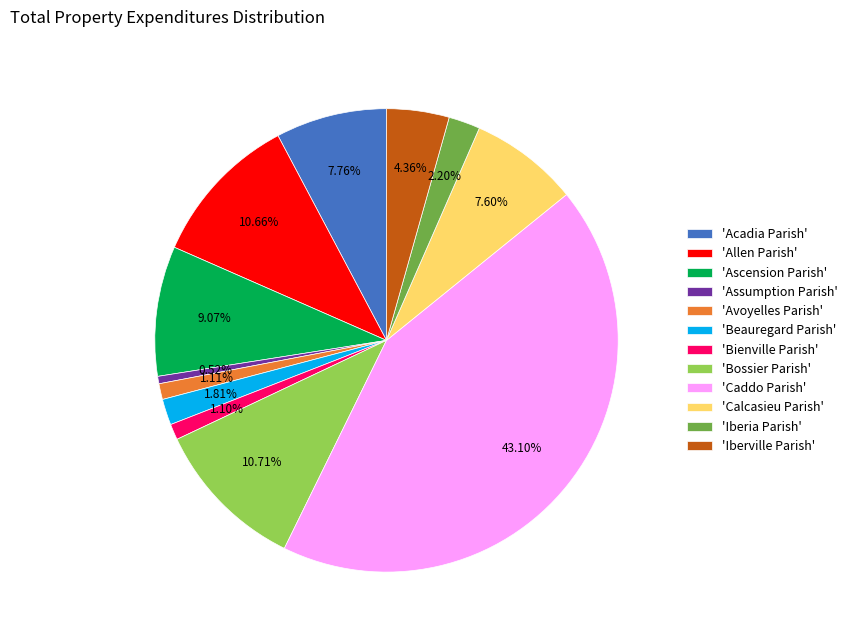

Do 'Ascension Parish' and 'Avoyelles Parish' together represent more than half of the pie?

No